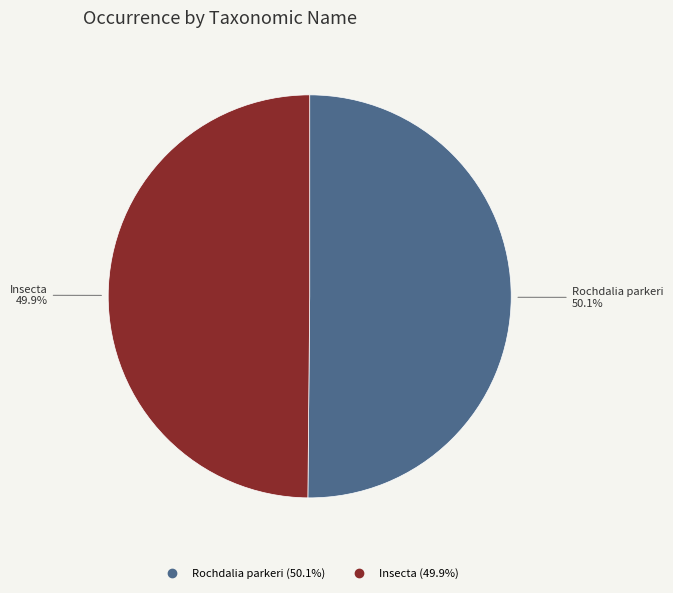

How many slices are in this pie chart?

2